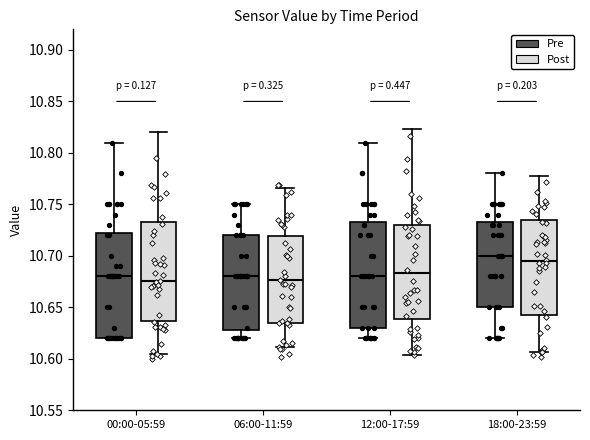

Reading left to right, read every box against the y-axis: the position of its median line, the range the box covers, and the ends of its whiskers. The values are not printed on the chart, so give them approximately, as read against the axis.

00:00-05:59 (Pre): median 10.680, box 10.620 to 10.725, whiskers 10.620 to 10.810
00:00-05:59 (Post): median 10.680, box 10.635 to 10.725, whiskers 10.610 to 10.795
06:00-11:59 (Pre): median 10.680, box 10.630 to 10.720, whiskers 10.620 to 10.750
06:00-11:59 (Post): median 10.675, box 10.635 to 10.715, whiskers 10.600 to 10.770
12:00-17:59 (Pre): median 10.680, box 10.630 to 10.735, whiskers 10.620 to 10.810
12:00-17:59 (Post): median 10.680, box 10.630 to 10.740, whiskers 10.600 to 10.800
18:00-23:59 (Pre): median 10.700, box 10.650 to 10.735, whiskers 10.620 to 10.780
18:00-23:59 (Post): median 10.695, box 10.650 to 10.735, whiskers 10.605 to 10.800